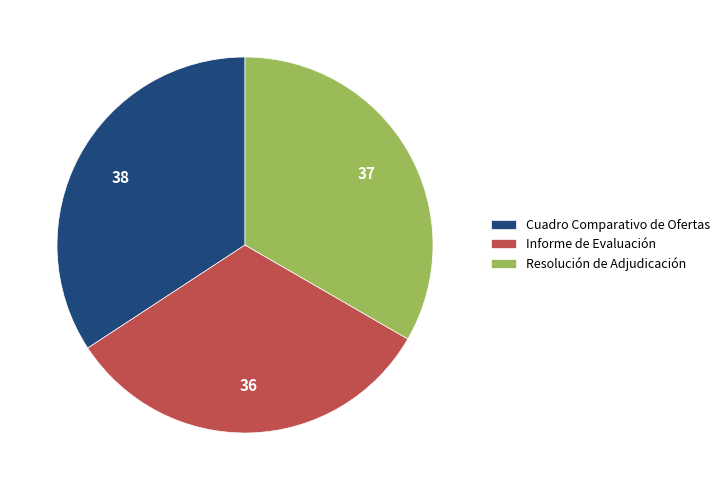

Is the sum of Resolución de Adjudicación and Informe de Evaluación greater than half?

Yes